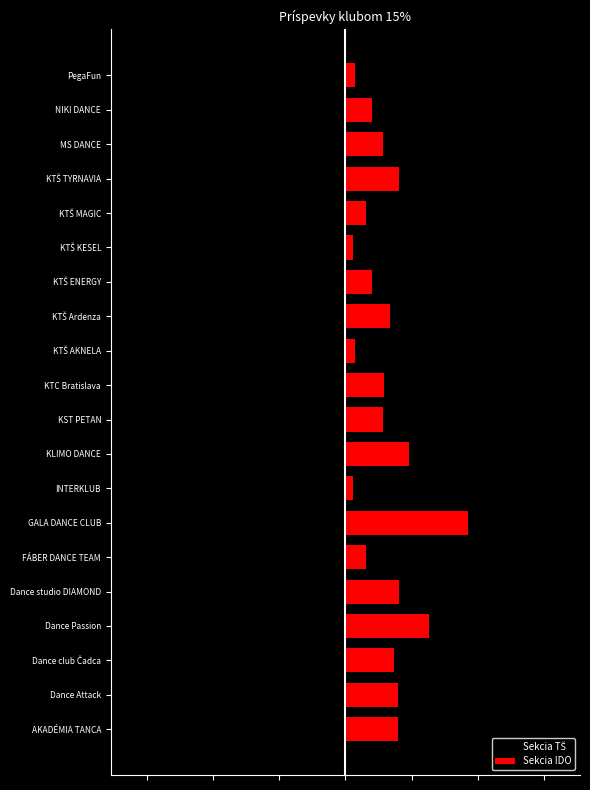

Are the bars horizontal?

Yes